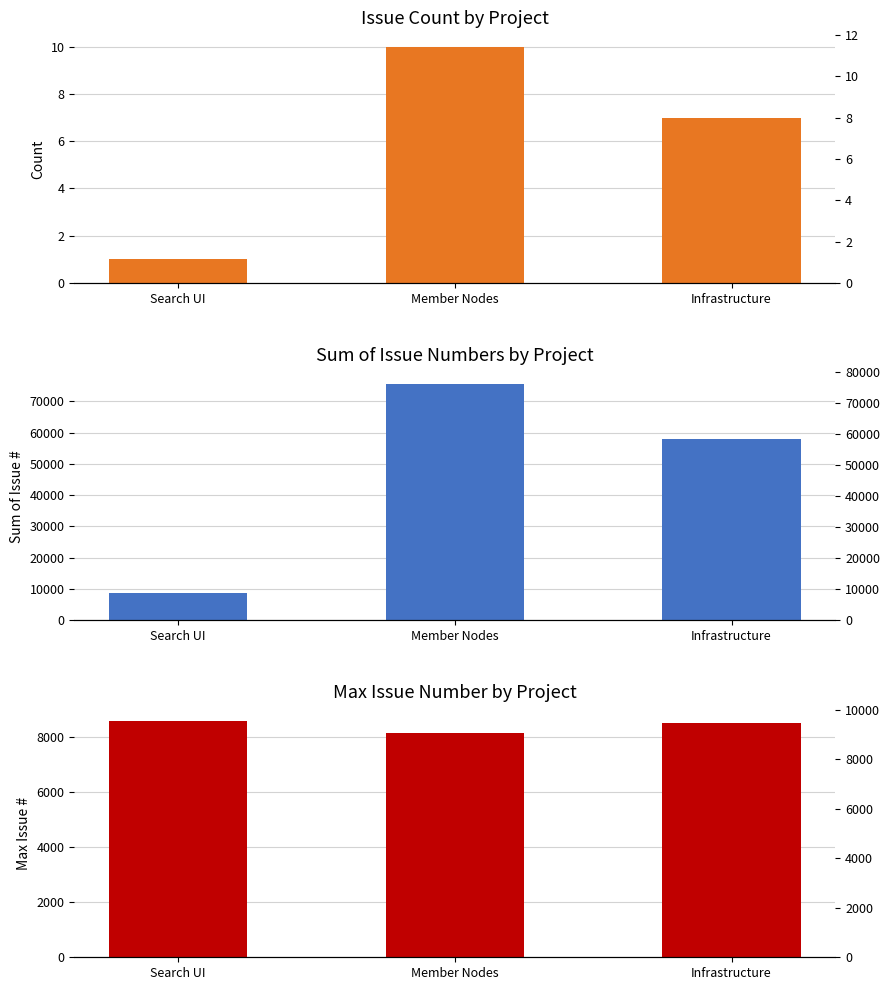

True or false: Sum of Issue #s has a value of 8576 at Search UI.

True